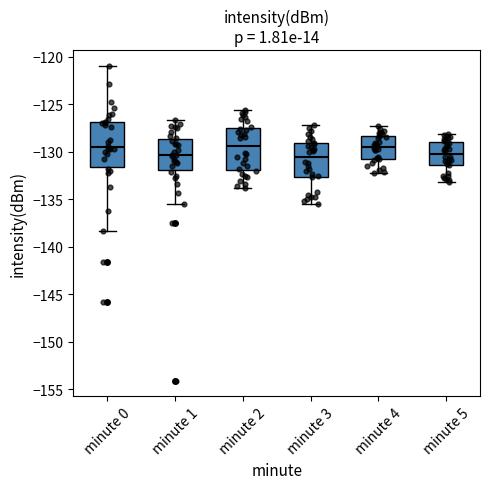

Reading left to right, transcribe this box plot: for each box, give where its median line is, the range the box spans, and where its two whiskers end, as read against the y-axis. The values are not printed on the chart, so give them approximately, as read against the axis.

minute 0: median -129.5, box -131.5 to -127.0, whiskers -138.5 to -121.0
minute 1: median -130.5, box -132.0 to -128.5, whiskers -135.5 to -126.5
minute 2: median -129.5, box -132.0 to -127.5, whiskers -134.0 to -125.5
minute 3: median -130.5, box -132.5 to -129.0, whiskers -135.5 to -127.0
minute 4: median -129.5, box -131.0 to -128.5, whiskers -132.0 to -127.5
minute 5: median -130.0, box -131.5 to -129.0, whiskers -133.0 to -128.0